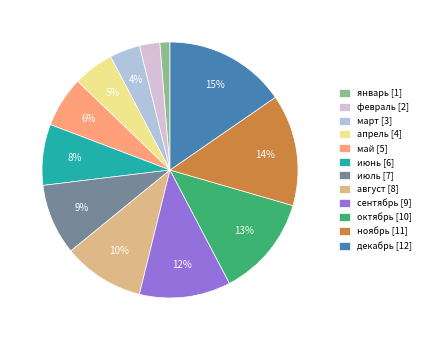

Does февраль account for over 50% of the chart?

No